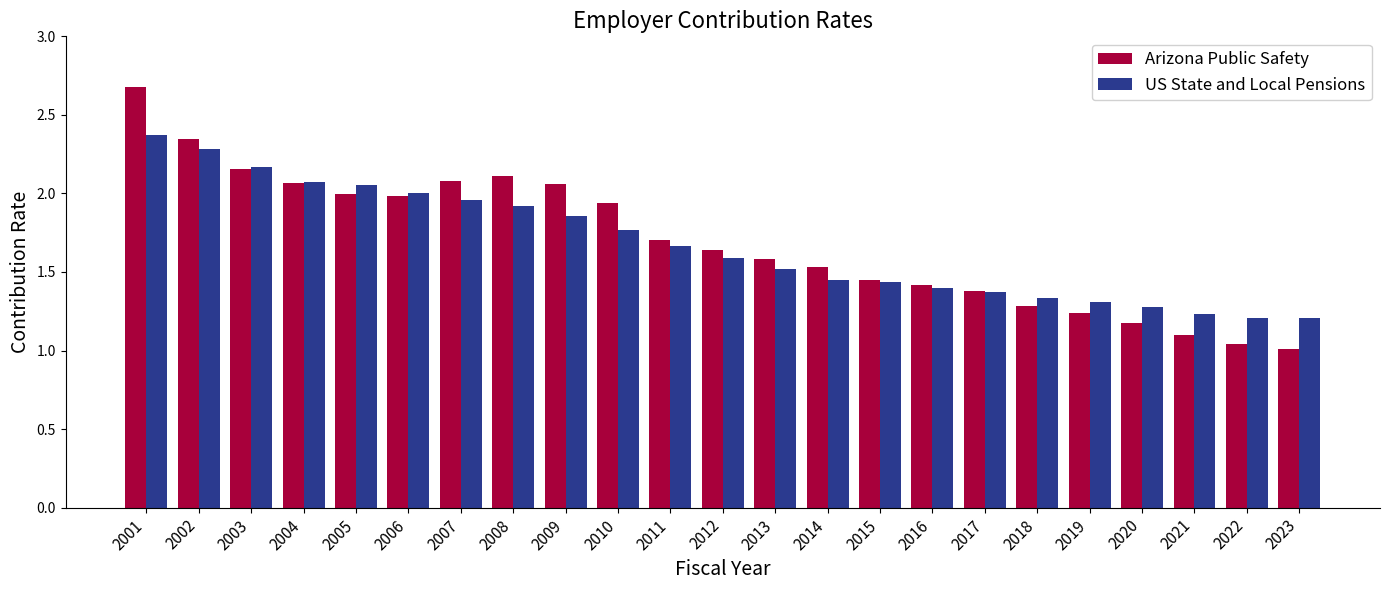

How many groups of bars are there?

23